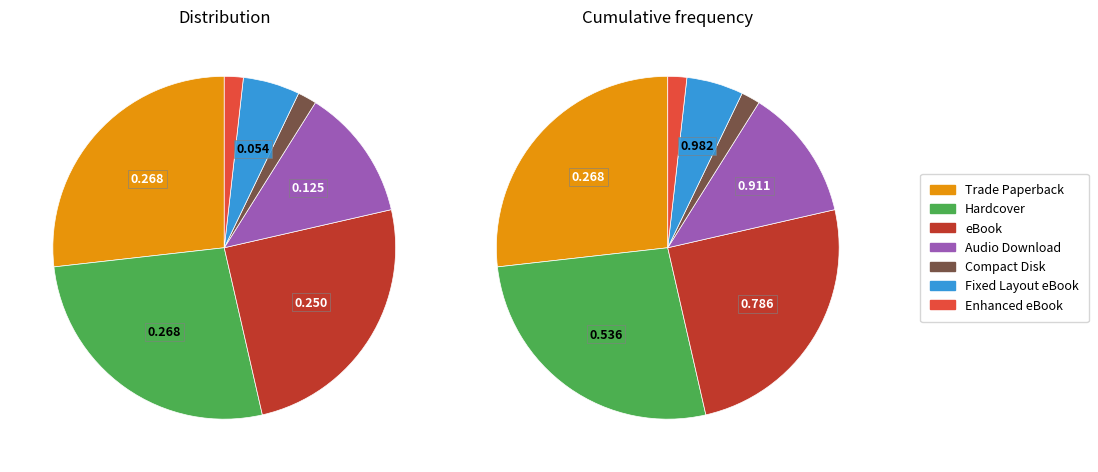

What is the ratio of the value at Hardcover to the value at Fixed Layout eBook?

5.0